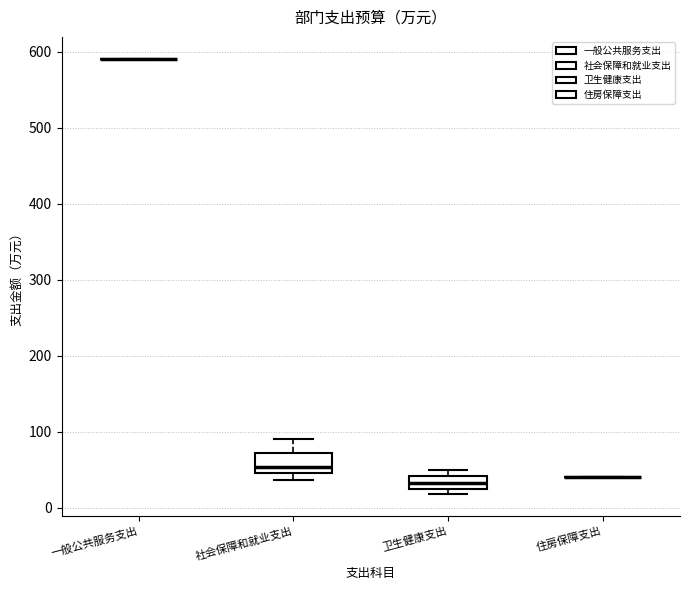

Reading left to right, transcribe this box plot: for each box, give where its median line is, the range the box spans, and where its two whiskers end, as read against the y-axis. The values are not printed on the chart, so give them approximately, as read against the axis.

一般公共服务支出: box collapsed to a line at 590, whiskers 590 to 590
社会保障和就业支出: median 50, box 40 to 70, whiskers 40 (just below the box's lower edge) to 90
卫生健康支出: median 30, box 20 to 40, whiskers 20 (just below the box's lower edge) to 50
住房保障支出: box collapsed to a line at 40, whiskers 40 to 40